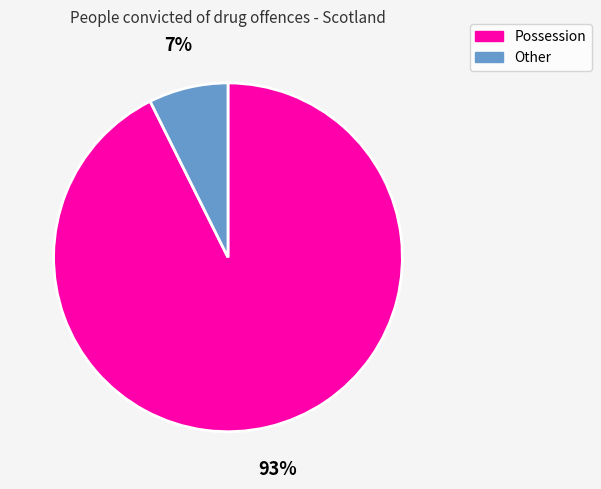

To the nearest percent, what is the average slice percentage?

50%